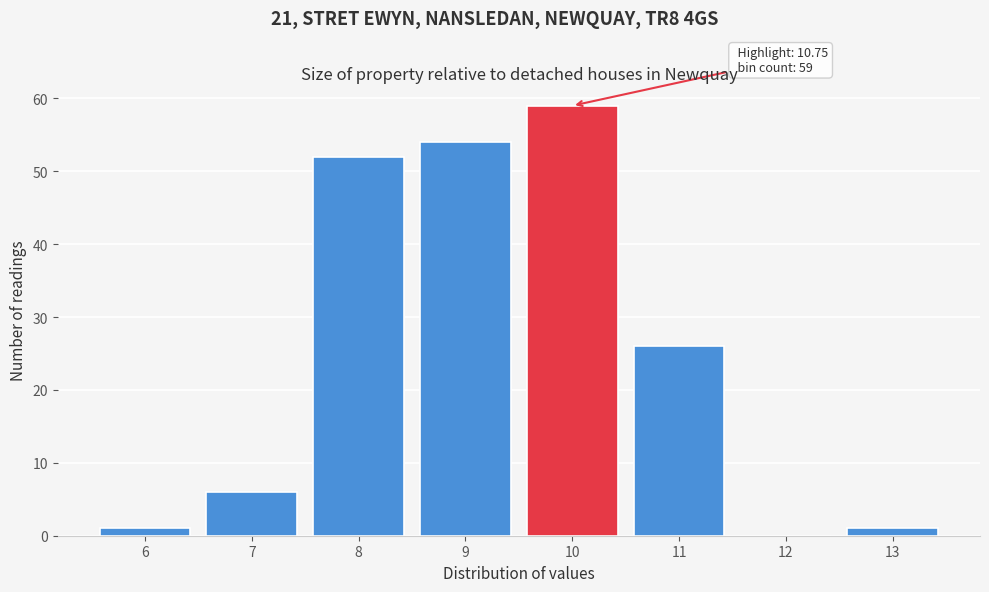

Reading left to right, transcribe all the data shown in this chart.

6=1	7=6	8=52	9=54	10=59	11=26	12=0	13=1